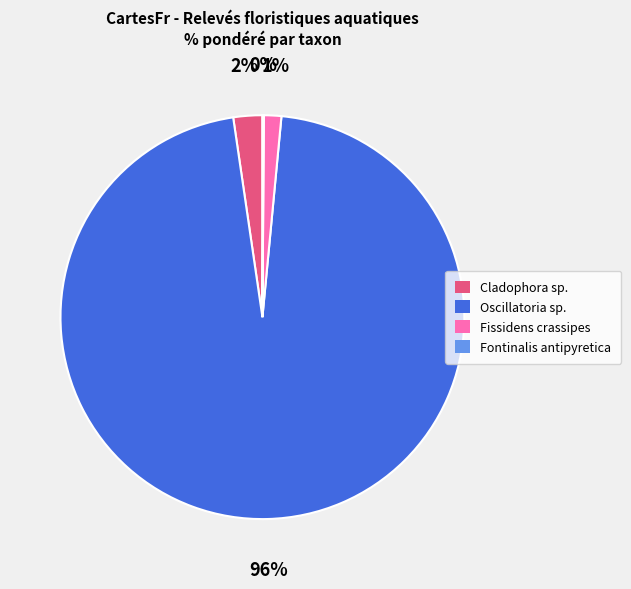

Which category has the biggest portion of the pie?

Oscillatoria sp.